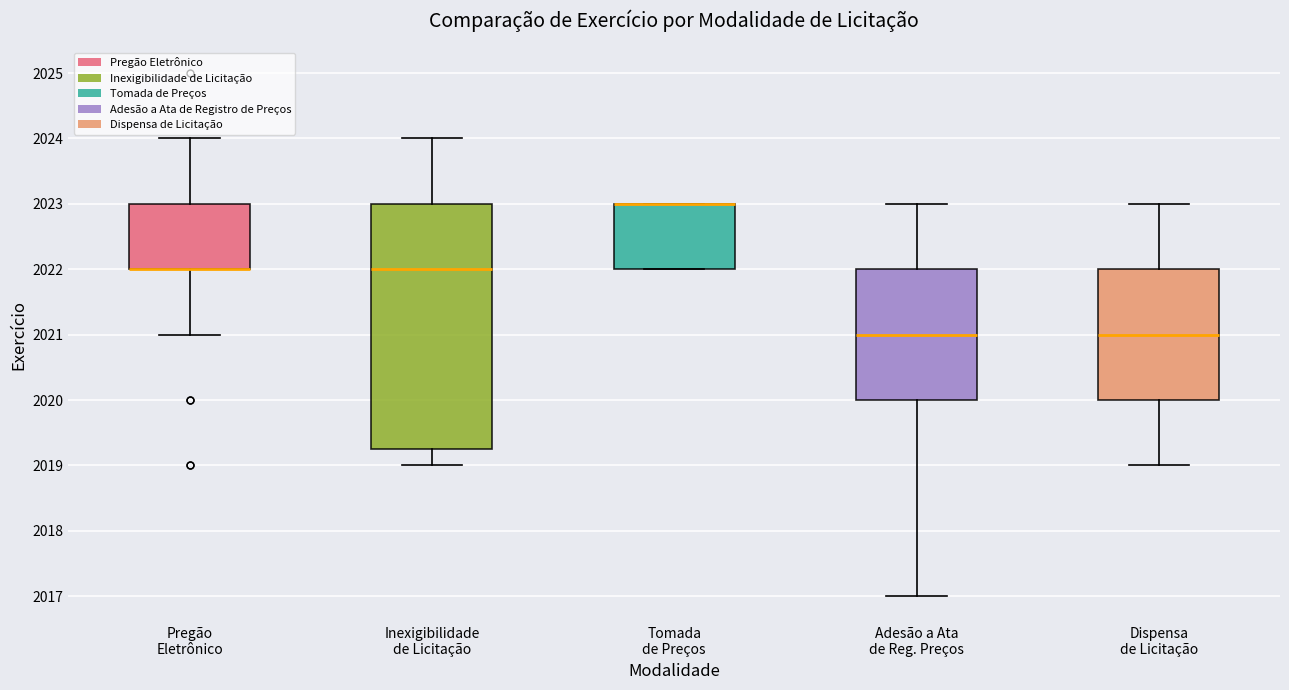

Which box is the tallest, from its lower edge to its upper edge?

Inexigibilidade de Licitação